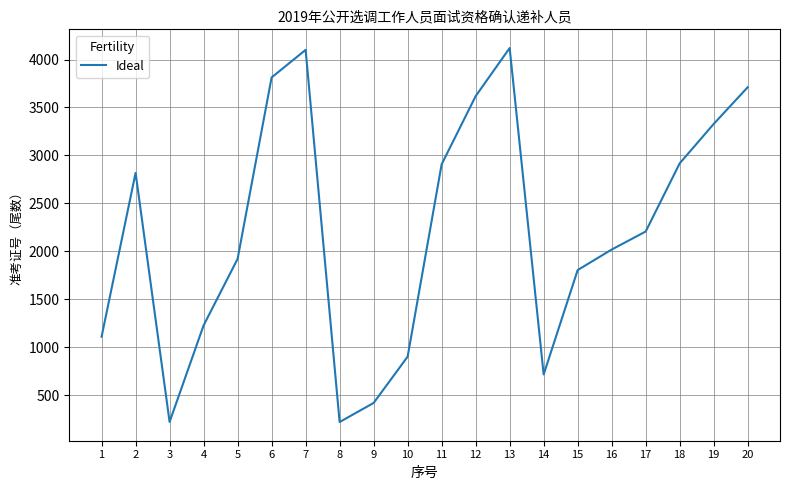

What is the change in value from 2 to 8?

-2599